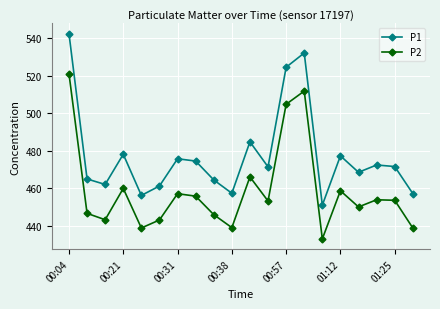

True or false: P1 and P2 cross at least once.

False